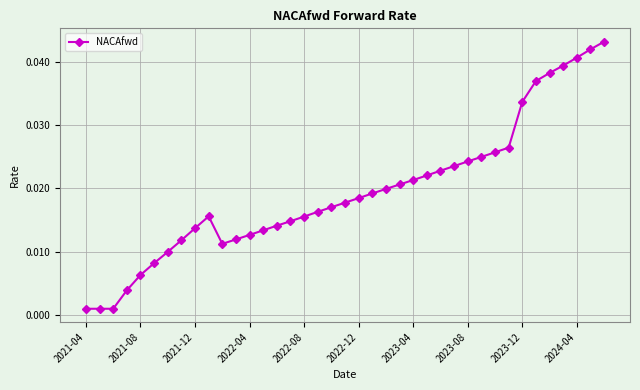

Is it true that the value at 2024-04 is 0.1?

False